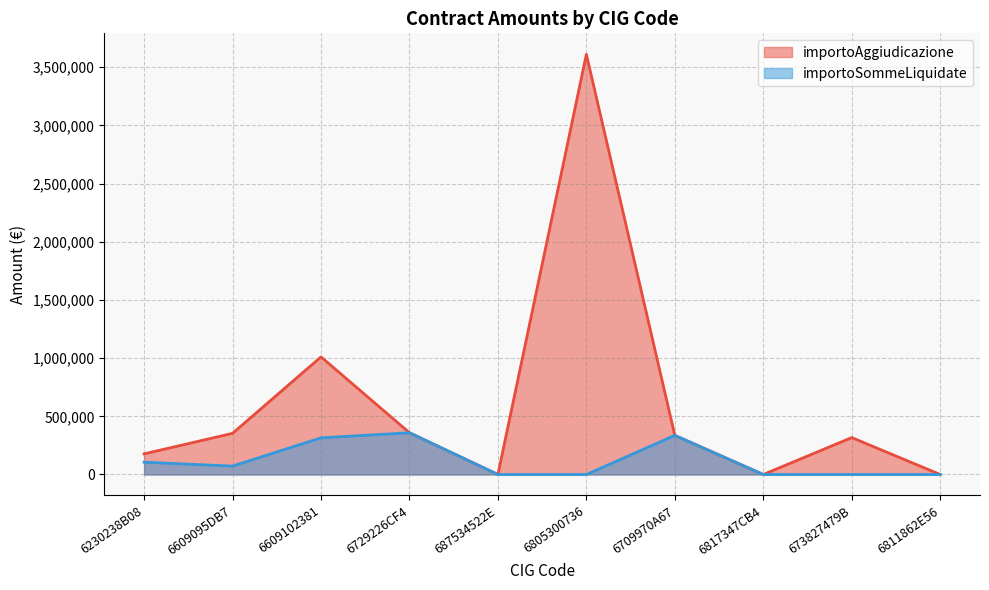

True or false: importoAggiudicazione and importoSommeLiquidate intersect in this chart.

False